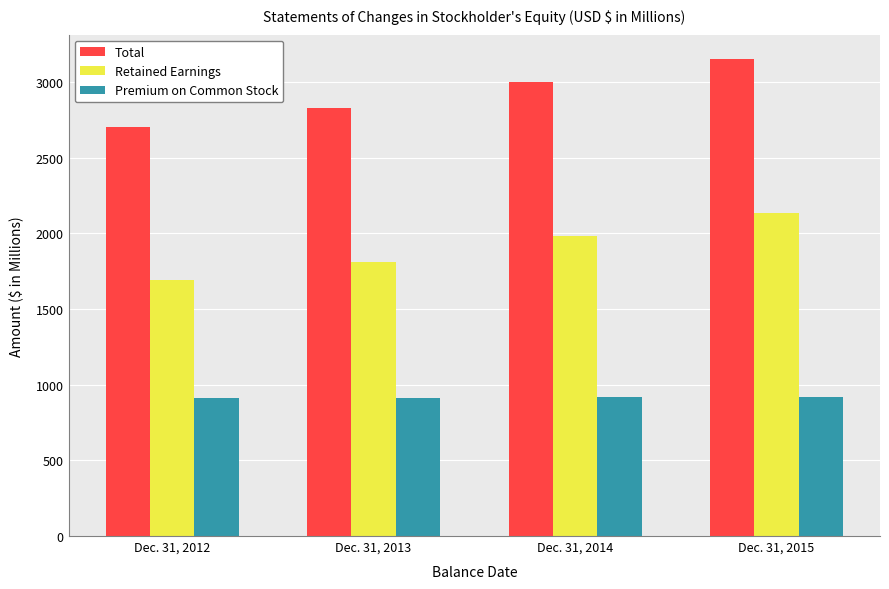

Rank the categories by Premium on Common Stock value from highest to lowest.

Dec. 31, 2015, Dec. 31, 2014, Dec. 31, 2013, Dec. 31, 2012